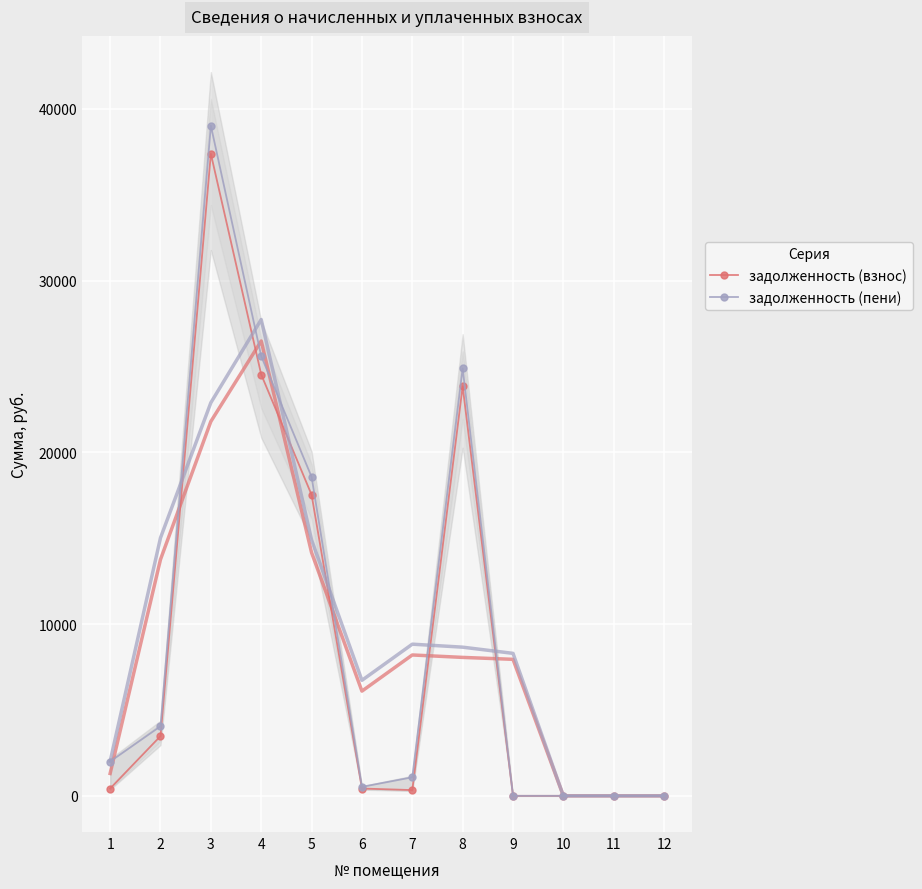

The value of задолженность (взнос) at 3 is 58497.2. True or false?

False